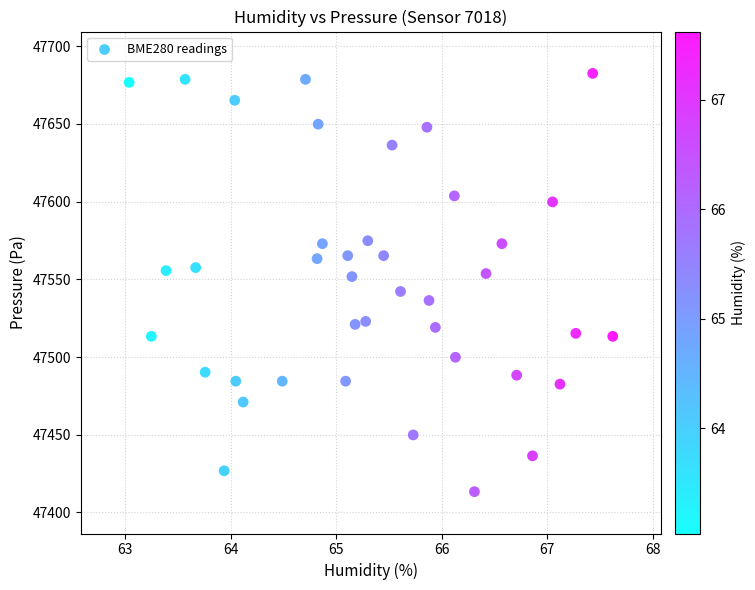

What is the range of X values (max minus min)?

4.6